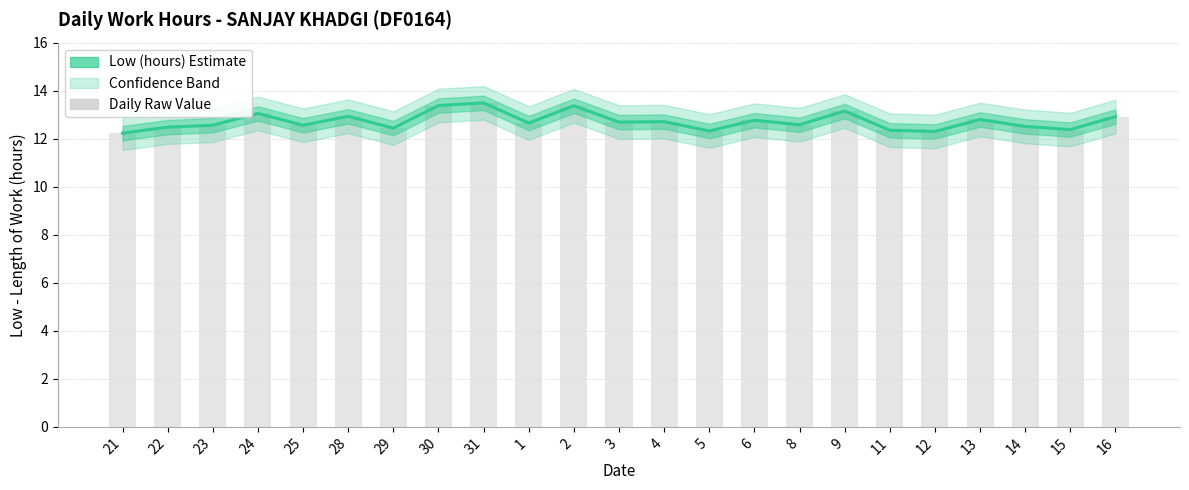

Count the number of categories in the chart.

23